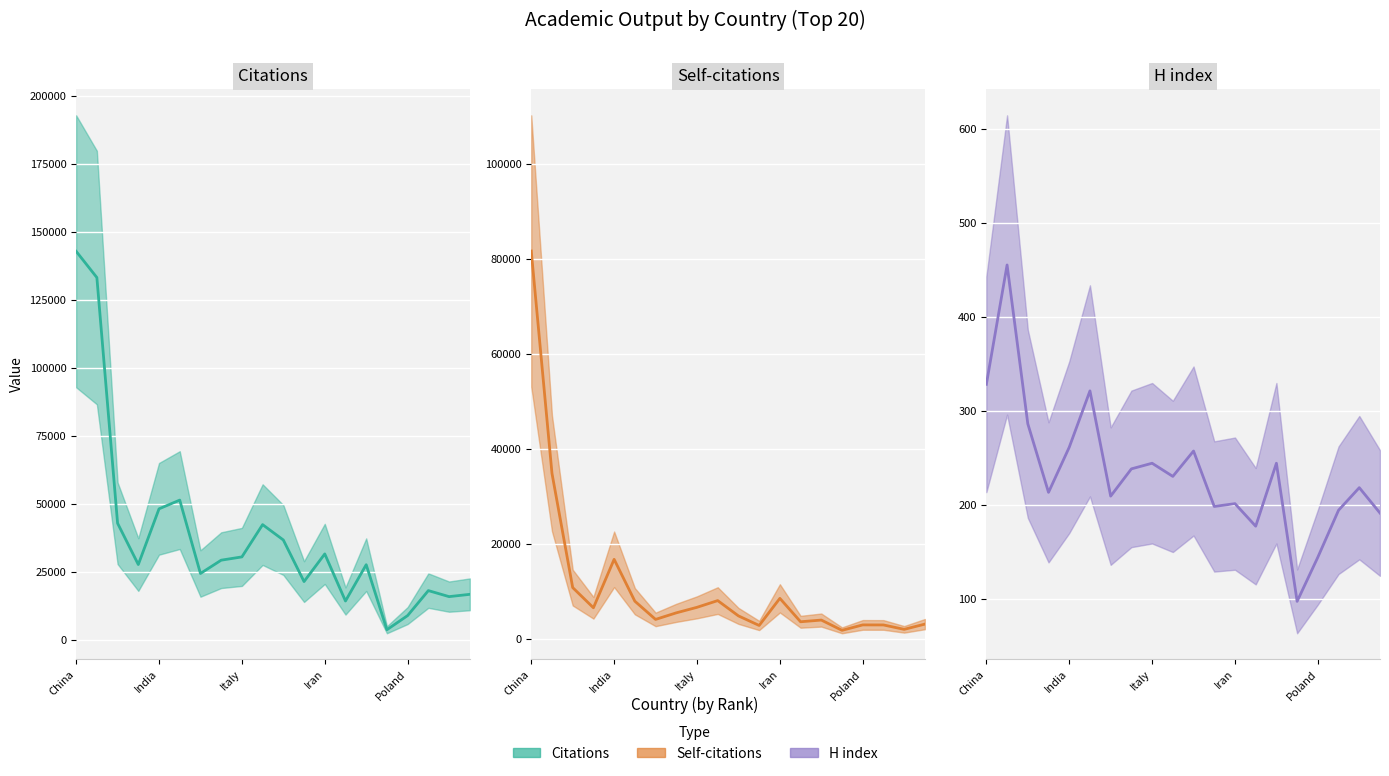

True or false: H index (mid) and Self-citations (mid) cross at least once.

False